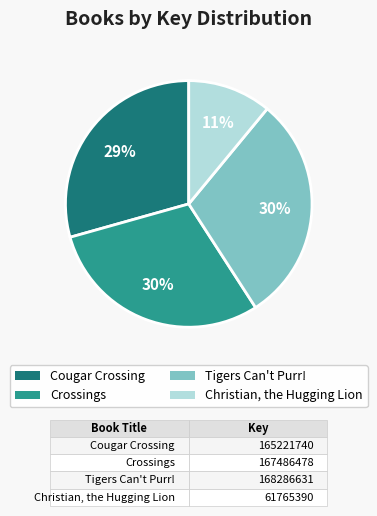

Is it true that Crossings is 30% of the pie?

True